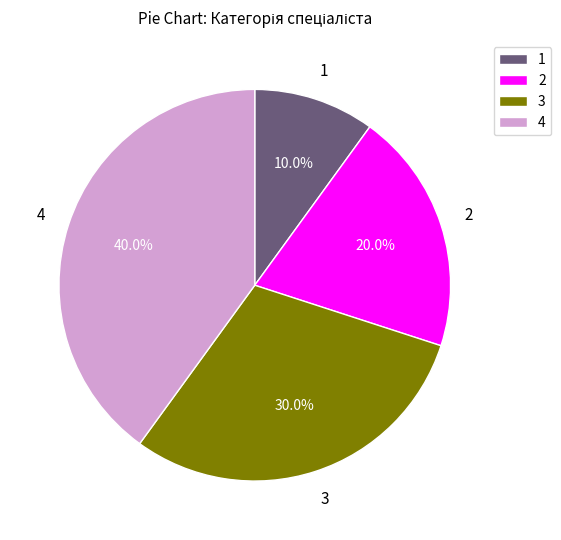

Combined, what portion of the pie is 1 and 3?

40.0%